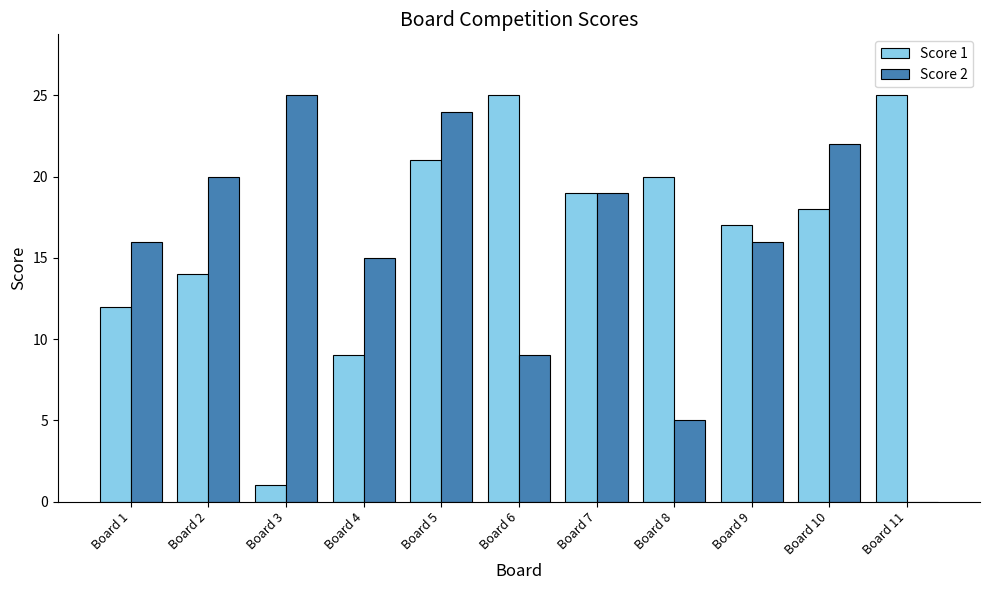

Which category has the highest value in the Score 2 series?

Board 3